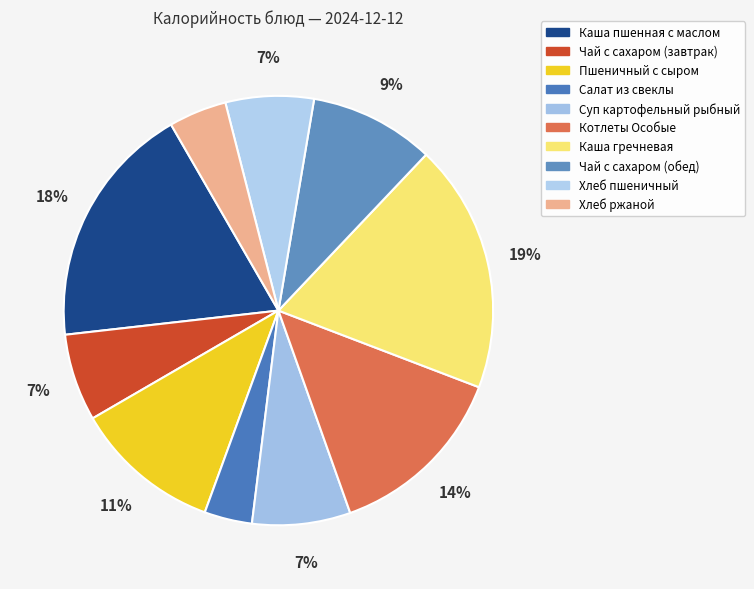

Rank the categories by value from lowest to highest.

Салат из свеклы отварной, Ржаной, Чай с сахаром (завтрак), Пшеничный, Суп картофельный рыбный, Чай с сахаром (обед), Пшеничный с сыром, Котлеты Особые, Каша молочная пшенная с маслом, Каша гречневая рассыпчатая